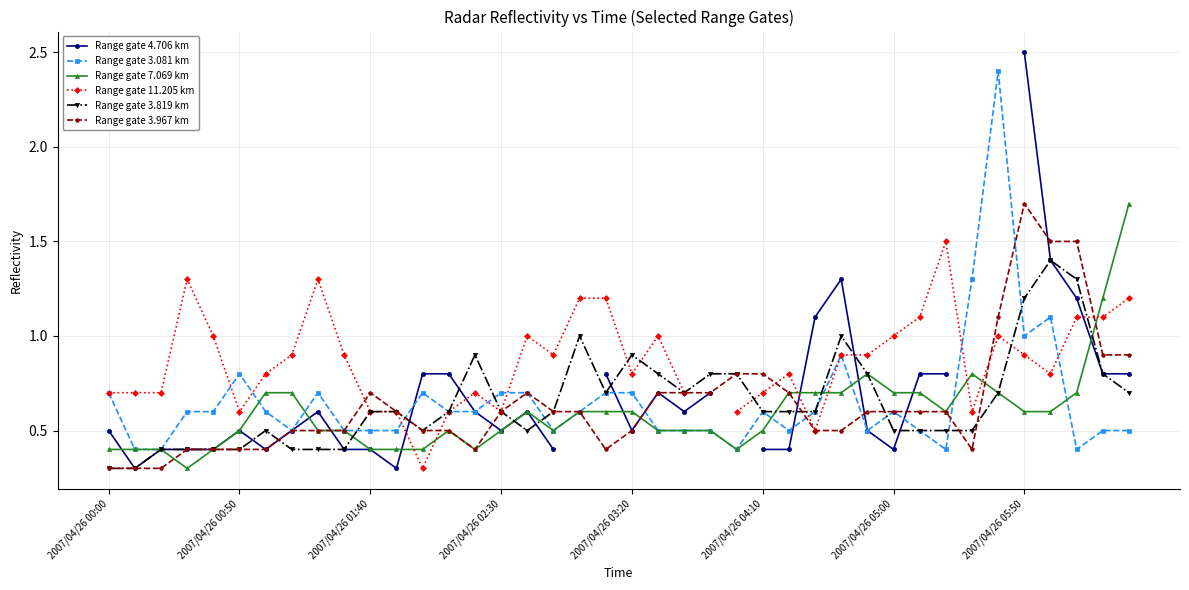

What is the lowest value of the Range gate 3.967 km series?

0.3